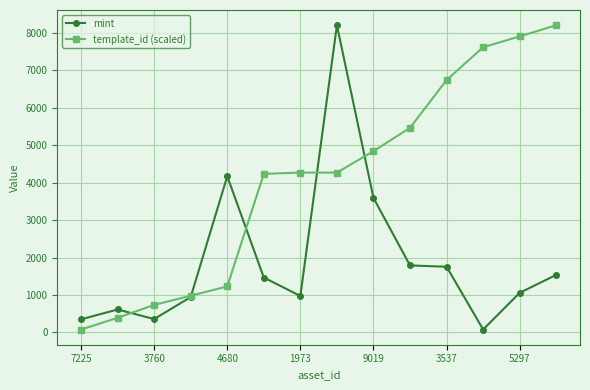

How many lines are shown in the chart?

2